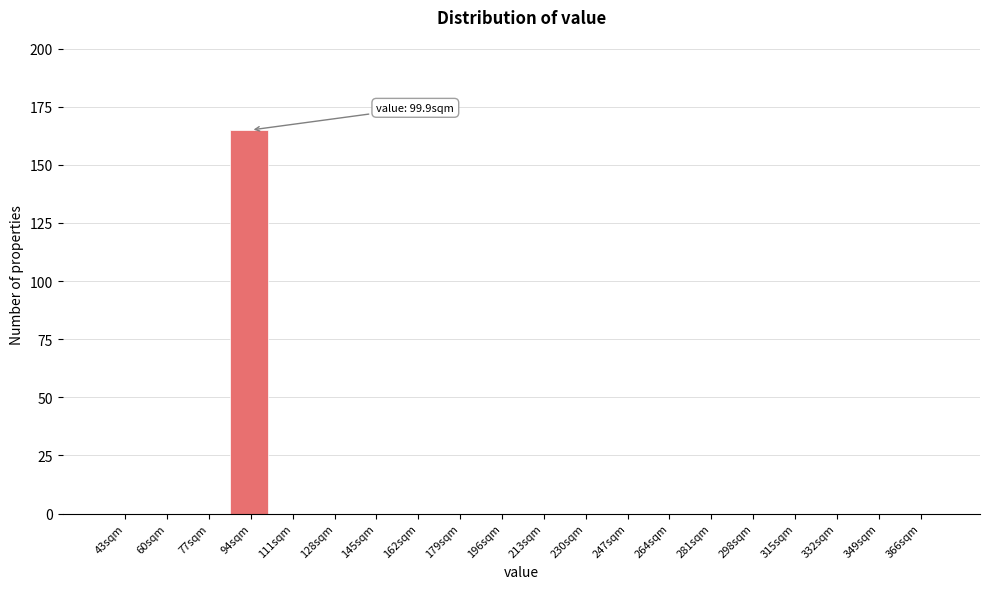

Reading left to right, extract all data points from this chart.

43sqm=0	60sqm=0	77sqm=0	94sqm=165	111sqm=0	128sqm=0	145sqm=0	162sqm=0	179sqm=0	196sqm=0	213sqm=0	230sqm=0	247sqm=0	264sqm=0	281sqm=0	298sqm=0	315sqm=0	332sqm=0	349sqm=0	366sqm=0